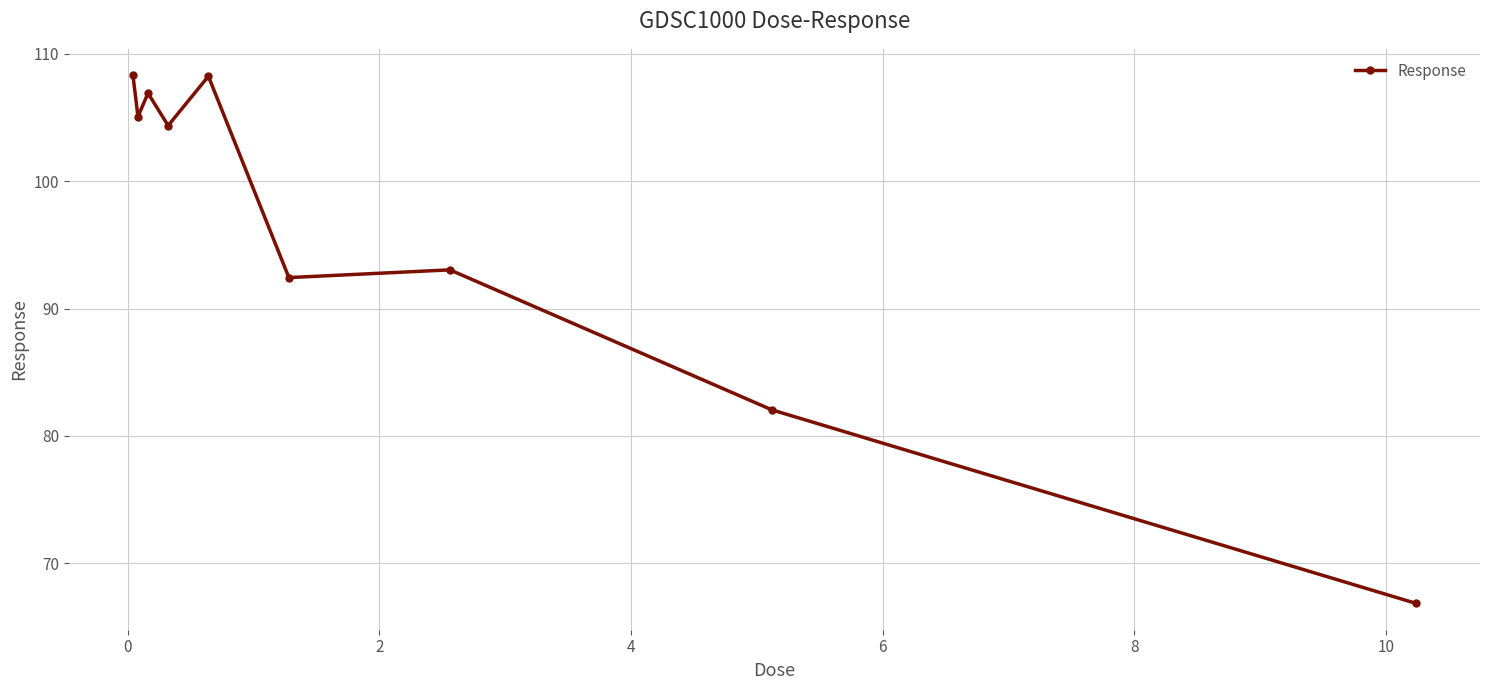

What is the difference between the second highest and minimum values?

41.4